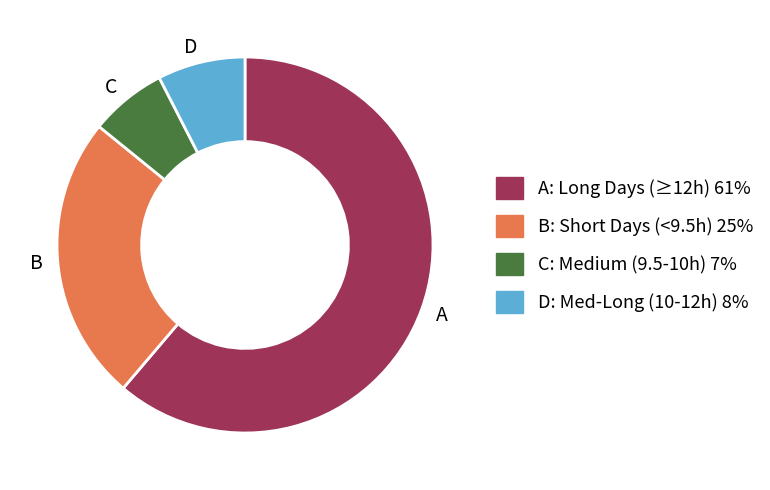

What is the ratio of the value at C to the value at D?

0.9